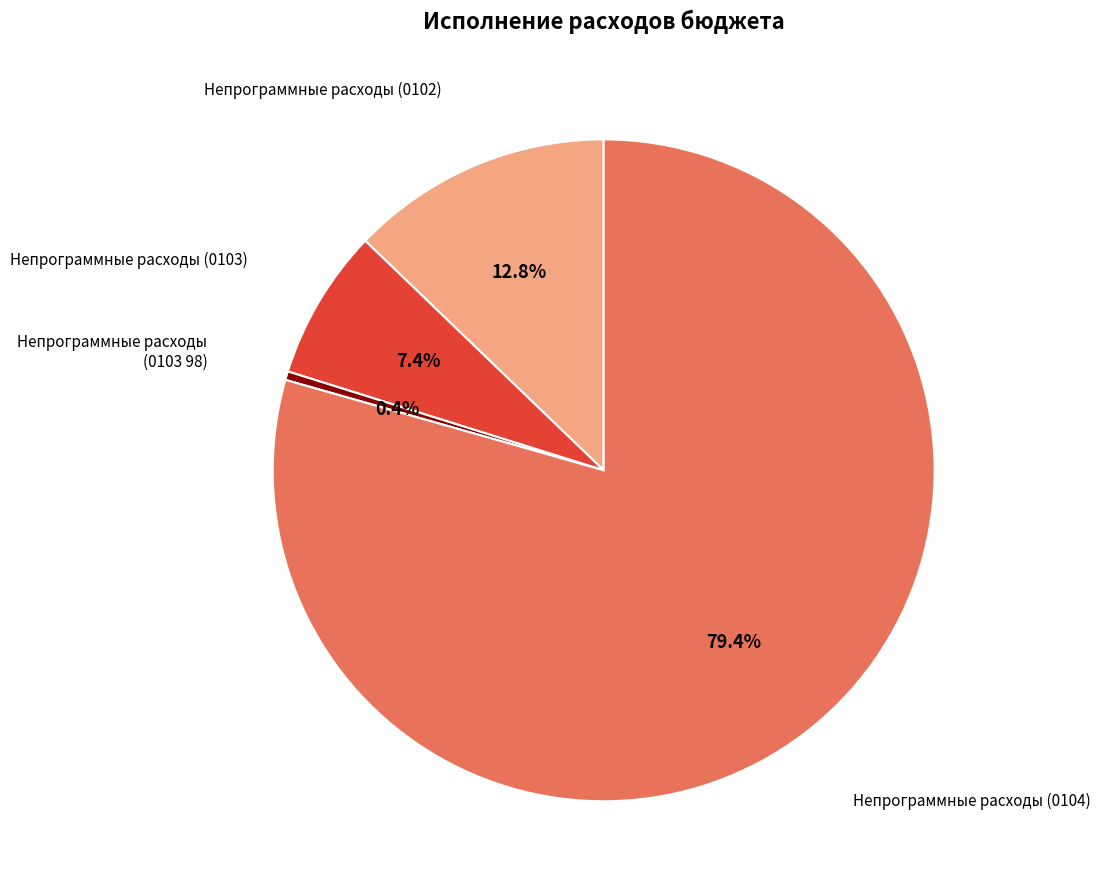

Is there any slice that represents more than half of the pie?

Yes